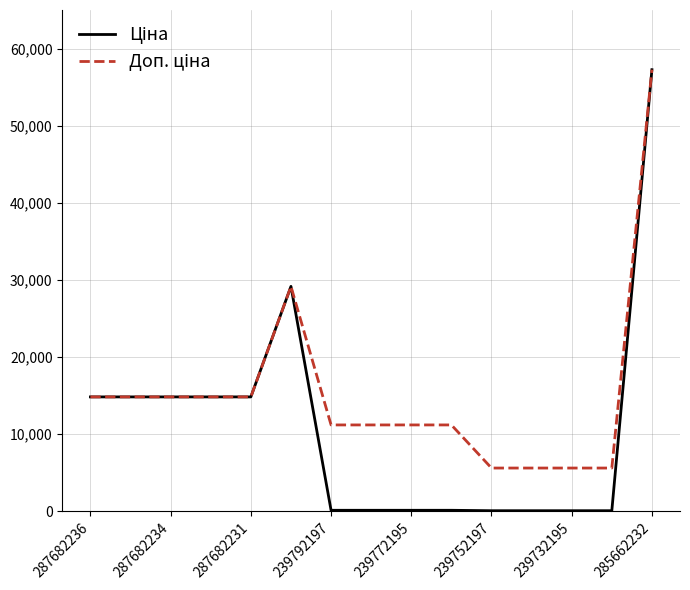

What is the greatest value displayed?

57258.0